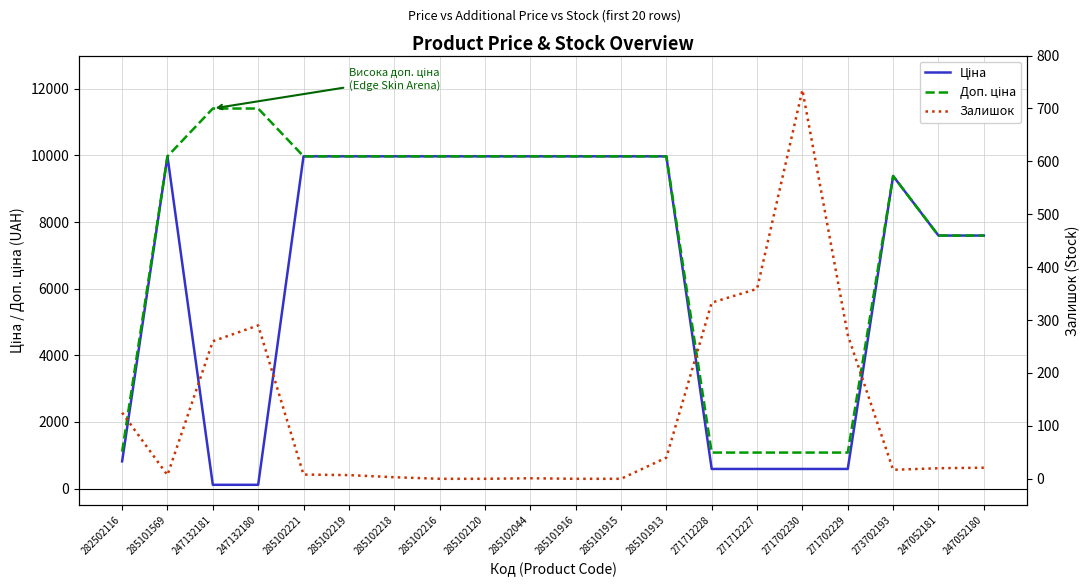

Which series changed the most between 285101569 and 285102218?

Залишок